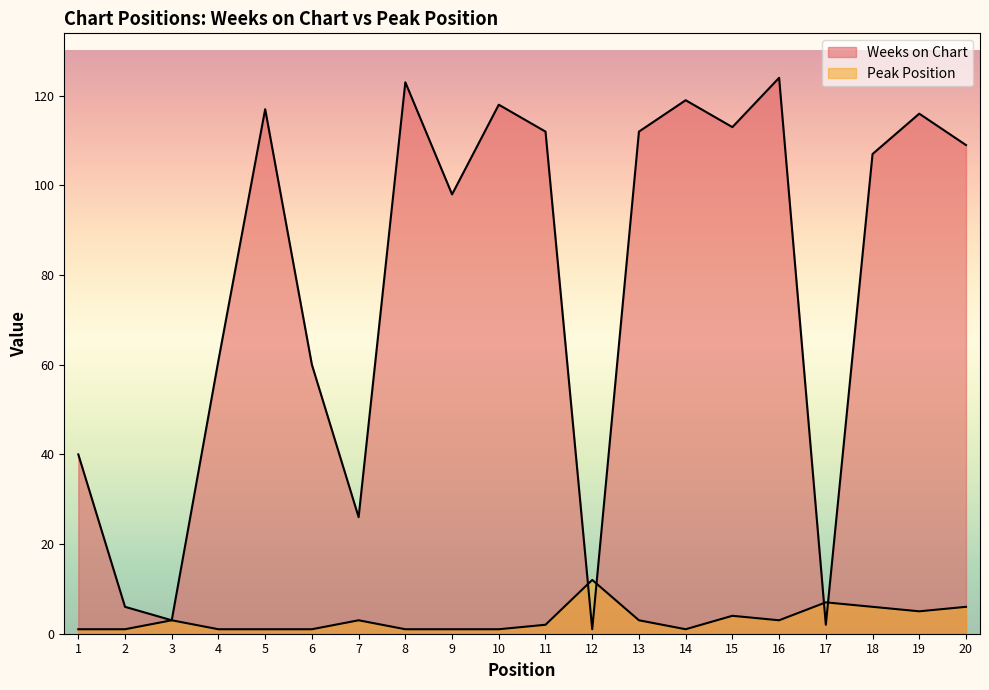

Reading left to right, extract all data points from this chart.

Weeks on Chart: 1=40	2=6	3=3	4=61	5=117	6=60	7=26	8=123	9=98	10=118	11=112	12=1	13=112	14=119	15=113	16=124	17=2	18=107	19=116	20=109
Peak Position: 1=1	2=1	3=3	4=1	5=1	6=1	7=3	8=1	9=1	10=1	11=2	12=12	13=3	14=1	15=4	16=3	17=7	18=6	19=5	20=6